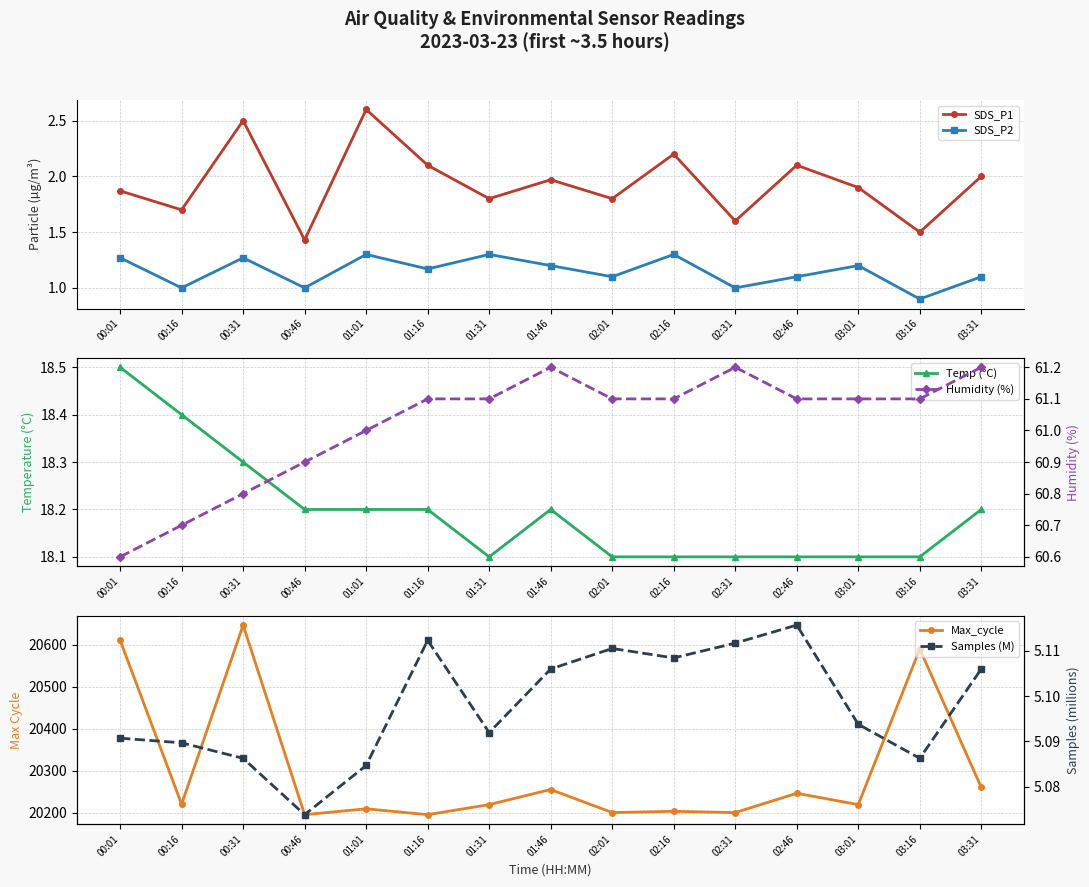

What is the label of the 7th point from the left?

01:31